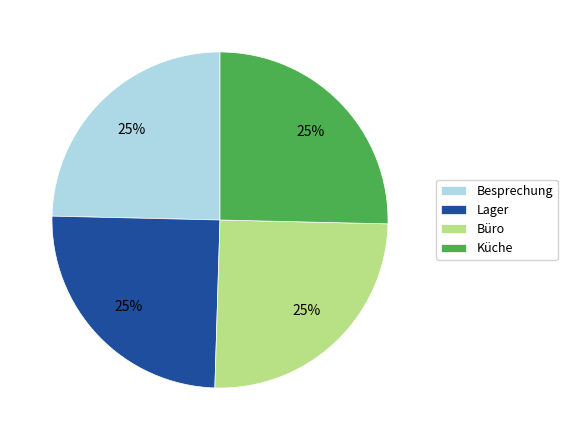

Is it true that Büro is 25% of the pie?

True